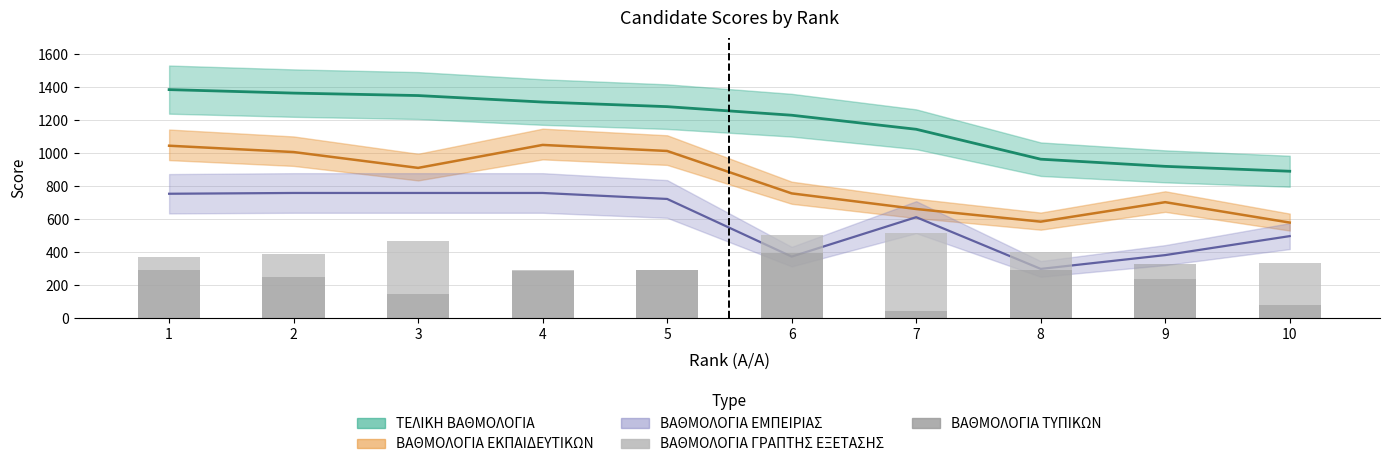

At how many categories does at least one series exceed 105?

10